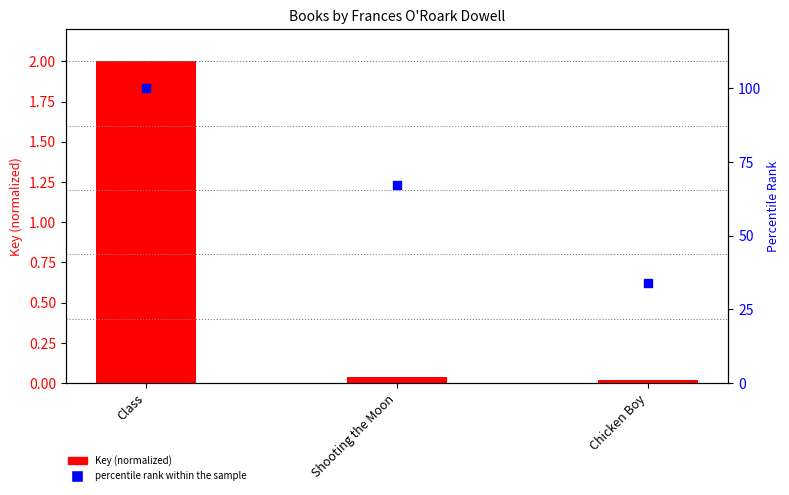

Which series reaches the minimum Y coordinate?

Key (normalized)